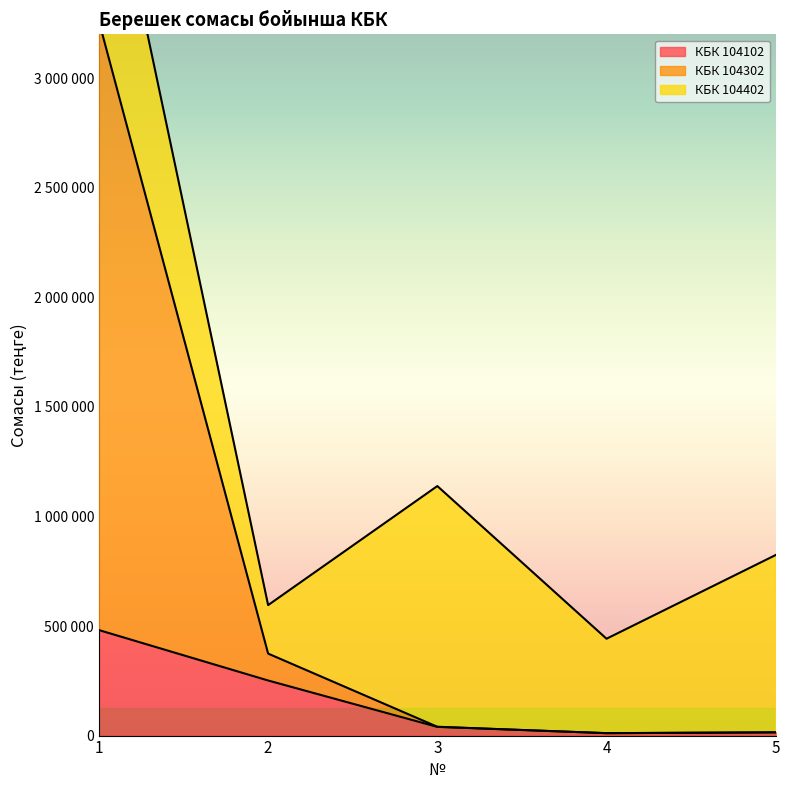

What is the maximum value shown in the chart?

3259752.3